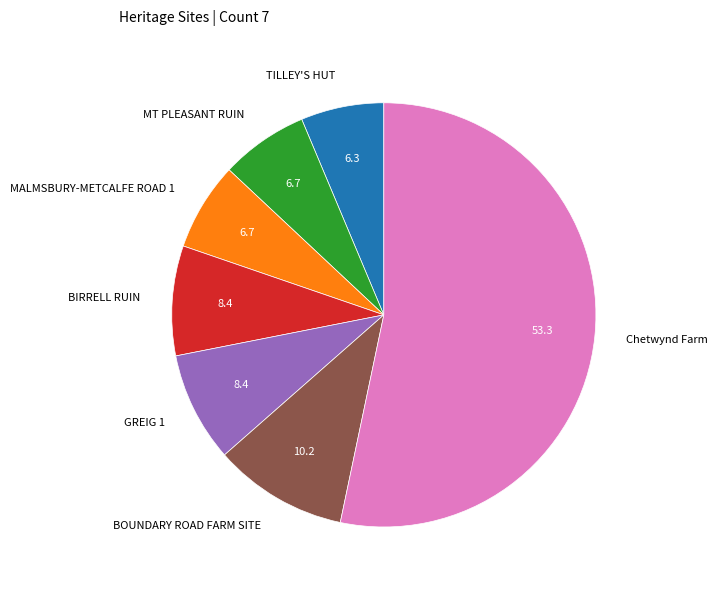

Is there any slice that represents more than half of the pie?

Yes